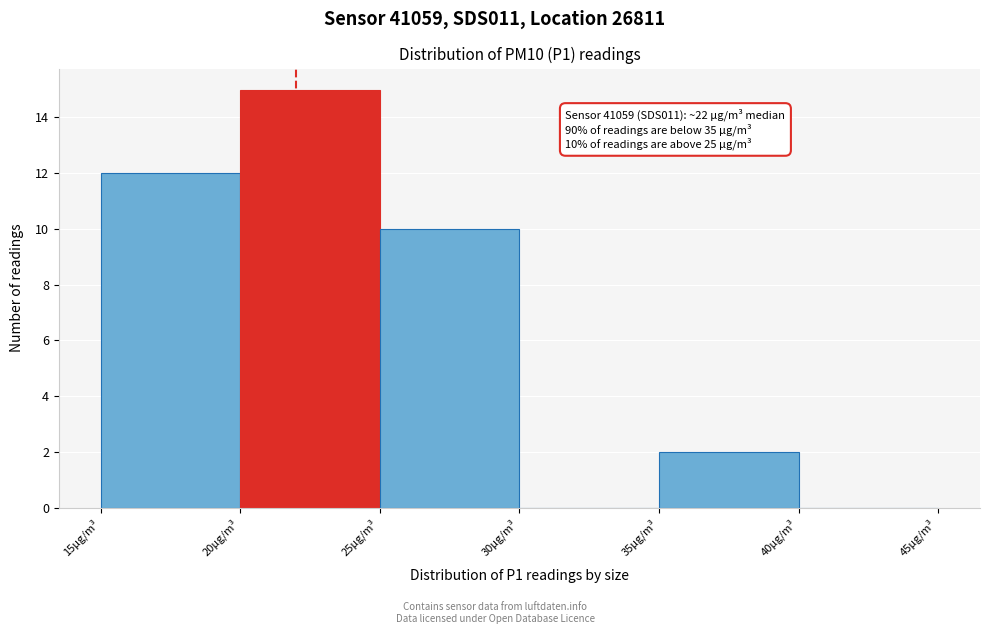

Which range on the x-axis has the tallest bar?

20 to 25